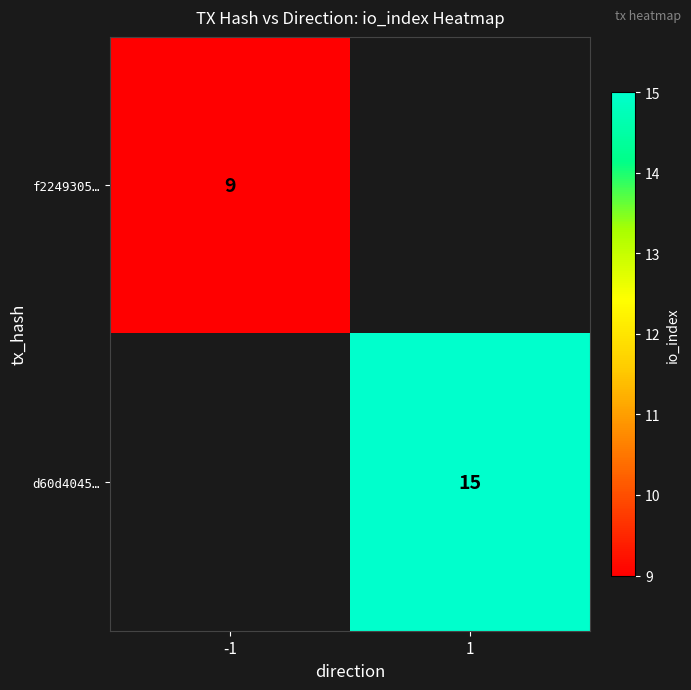

The d60d4045… series shows 15 at 1. True or false?

True